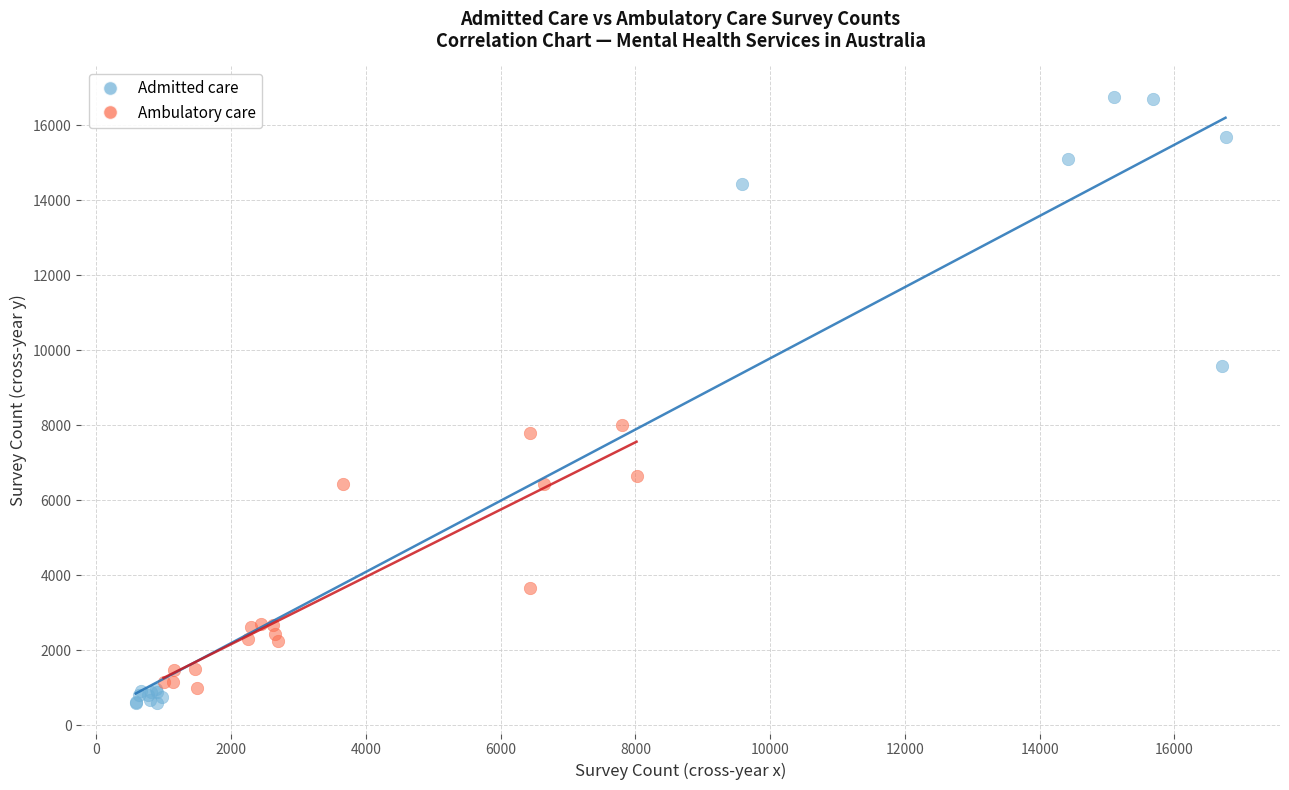

Which series reaches the maximum Y coordinate?

Admitted care